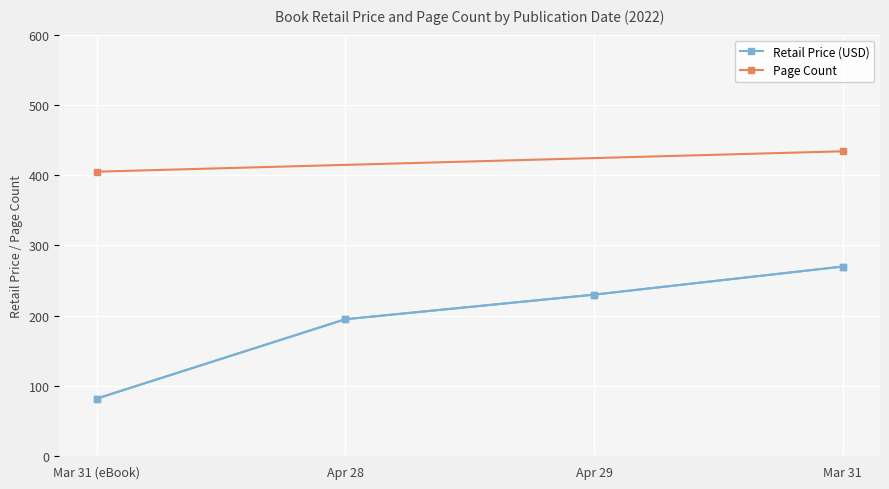

What is the value of the 2nd point from the left?

195